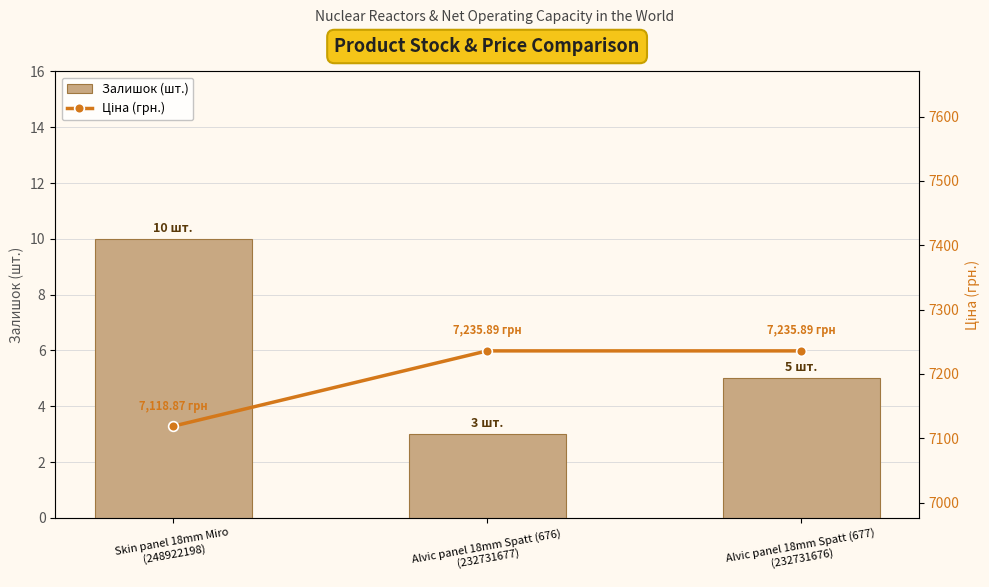

Rank the series at Skin panel 18mm Miro
(248922198) from lowest to highest value.

Залишок (шт.), Ціна (грн.)